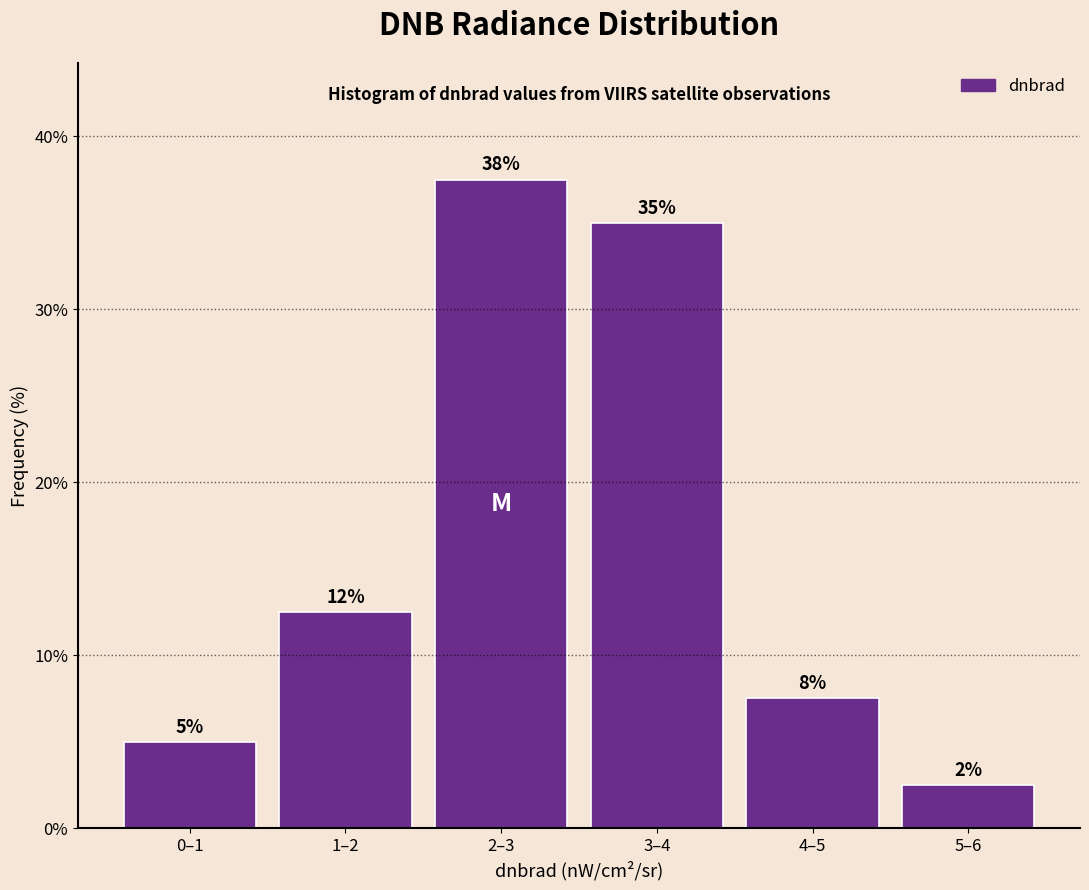

How many bars are there in total?

6